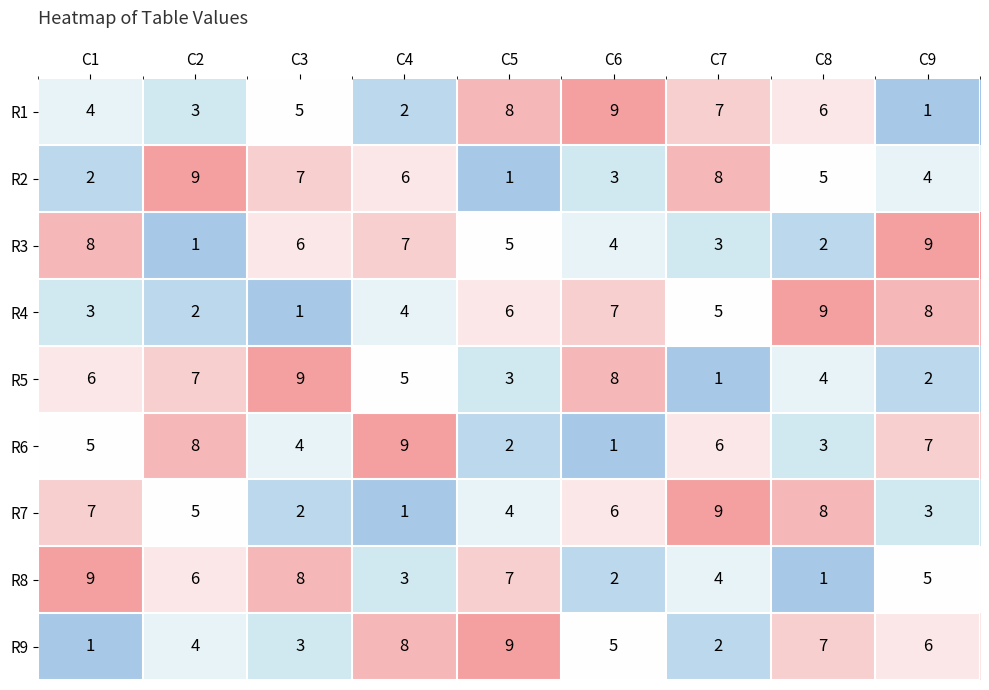

Where is R6 nearest to the value 5?

C1